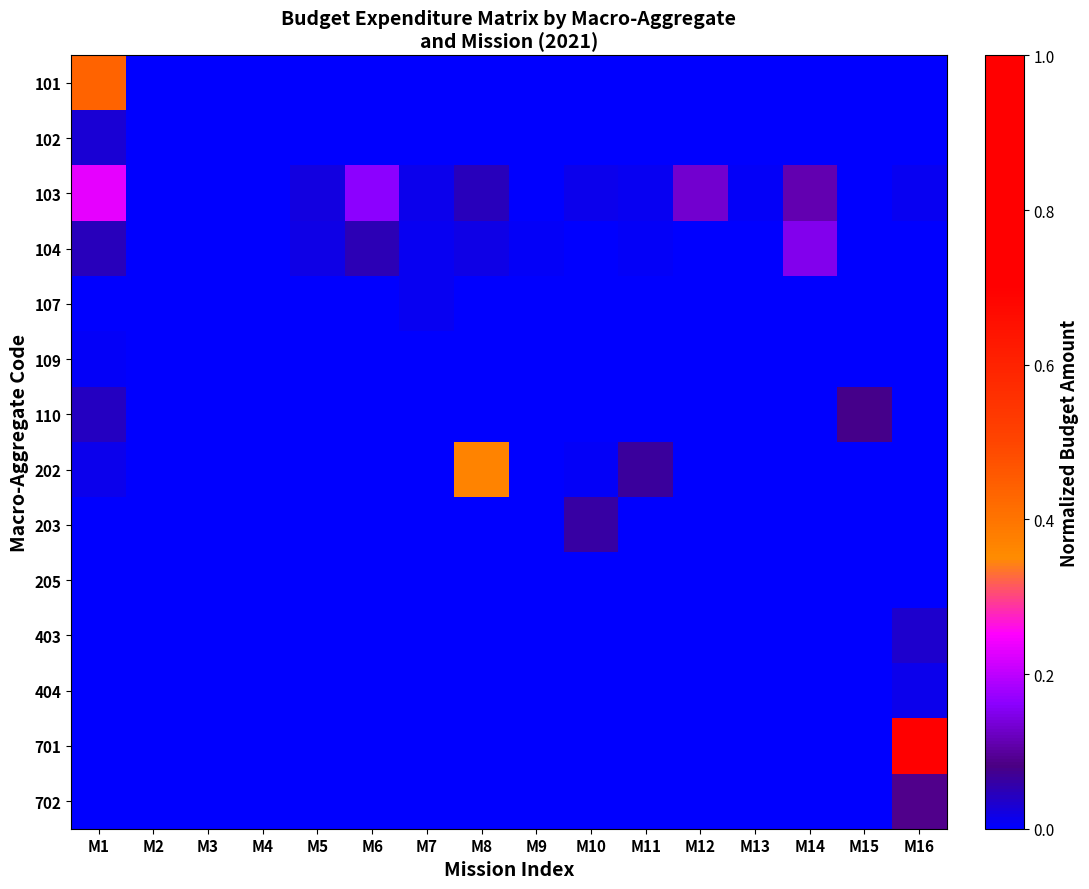

Reading left to right, transcribe all the data shown in this chart.

101: M1=0.4	M2=0.0	M3=0.0	M4=0.0	M5=0.0	M6=0.0	M7=0.0	M8=0.0	M9=0.0	M10=0.0	M11=0.0	M12=0.0	M13=0.0	M14=0.0	M15=0.0	M16=0.0
102: M1=0.0	M2=0.0	M3=0.0	M4=0.0	M5=0.0	M6=0.0	M7=0.0	M8=0.0	M9=0.0	M10=0.0	M11=0.0	M12=0.0	M13=0.0	M14=0.0	M15=0.0	M16=0.0
103: M1=0.2	M2=0.0	M3=0.0	M4=0.0	M5=0.0	M6=0.2	M7=0.0	M8=0.0	M9=0.0	M10=0.0	M11=0.0	M12=0.1	M13=0.0	M14=0.1	M15=0.0	M16=0.0
104: M1=0.0	M2=0.0	M3=0.0	M4=0.0	M5=0.0	M6=0.0	M7=0.0	M8=0.0	M9=0.0	M10=0.0	M11=0.0	M12=0.0	M13=0.0	M14=0.2	M15=0.0	M16=0.0
107: M1=0.0	M2=0.0	M3=0.0	M4=0.0	M5=0.0	M6=0.0	M7=0.0	M8=0.0	M9=0.0	M10=0.0	M11=0.0	M12=0.0	M13=0.0	M14=0.0	M15=0.0	M16=0.0
109: M1=0.0	M2=0.0	M3=0.0	M4=0.0	M5=0.0	M6=0.0	M7=0.0	M8=0.0	M9=0.0	M10=0.0	M11=0.0	M12=0.0	M13=0.0	M14=0.0	M15=0.0	M16=0.0
110: M1=0.0	M2=0.0	M3=0.0	M4=0.0	M5=0.0	M6=0.0	M7=0.0	M8=0.0	M9=0.0	M10=0.0	M11=0.0	M12=0.0	M13=0.0	M14=0.0	M15=0.1	M16=0.0
202: M1=0.0	M2=0.0	M3=0.0	M4=0.0	M5=0.0	M6=0.0	M7=0.0	M8=0.4	M9=0.0	M10=0.0	M11=0.1	M12=0.0	M13=0.0	M14=0.0	M15=0.0	M16=0.0
203: M1=0.0	M2=0.0	M3=0.0	M4=0.0	M5=0.0	M6=0.0	M7=0.0	M8=0.0	M9=0.0	M10=0.1	M11=0.0	M12=0.0	M13=0.0	M14=0.0	M15=0.0	M16=0.0
205: M1=0.0	M2=0.0	M3=0.0	M4=0.0	M5=0.0	M6=0.0	M7=0.0	M8=0.0	M9=0.0	M10=0.0	M11=0.0	M12=0.0	M13=0.0	M14=0.0	M15=0.0	M16=0.0
403: M1=0.0	M2=0.0	M3=0.0	M4=0.0	M5=0.0	M6=0.0	M7=0.0	M8=0.0	M9=0.0	M10=0.0	M11=0.0	M12=0.0	M13=0.0	M14=0.0	M15=0.0	M16=0.0
404: M1=0.0	M2=0.0	M3=0.0	M4=0.0	M5=0.0	M6=0.0	M7=0.0	M8=0.0	M9=0.0	M10=0.0	M11=0.0	M12=0.0	M13=0.0	M14=0.0	M15=0.0	M16=0.0
701: M1=0.0	M2=0.0	M3=0.0	M4=0.0	M5=0.0	M6=0.0	M7=0.0	M8=0.0	M9=0.0	M10=0.0	M11=0.0	M12=0.0	M13=0.0	M14=0.0	M15=0.0	M16=1.0
702: M1=0.0	M2=0.0	M3=0.0	M4=0.0	M5=0.0	M6=0.0	M7=0.0	M8=0.0	M9=0.0	M10=0.0	M11=0.0	M12=0.0	M13=0.0	M14=0.0	M15=0.0	M16=0.1